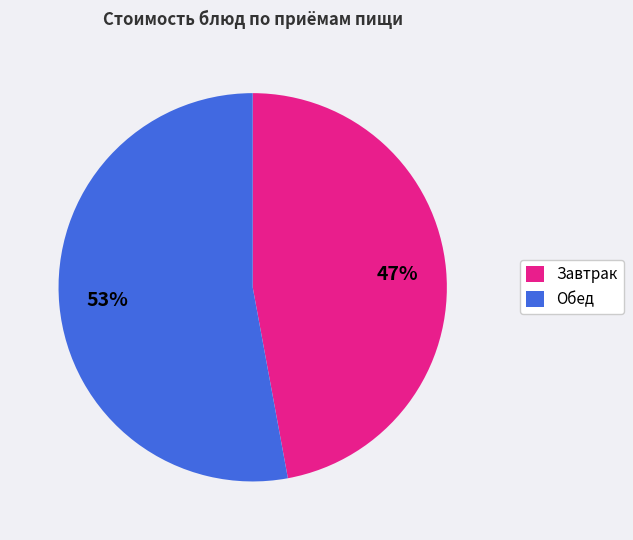

Do Завтрак and Обед together represent more than half of the pie?

Yes